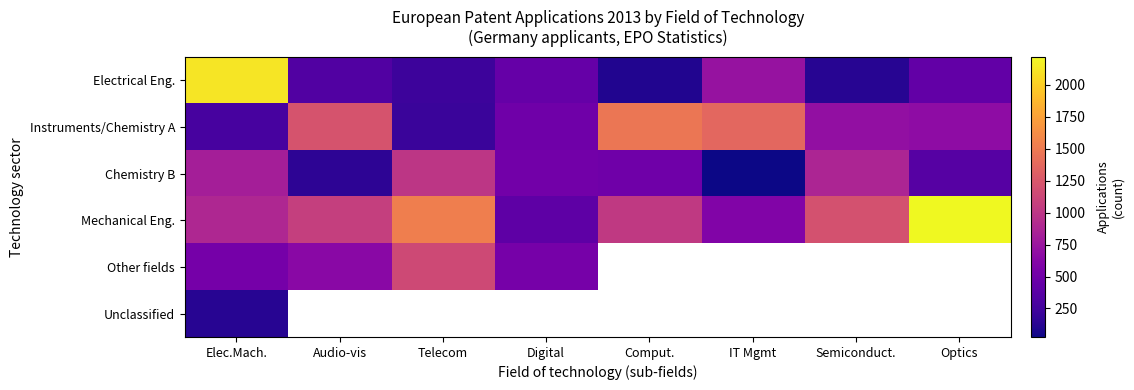

Which category has the lowest value in the Unclassified series?

Elec.Mach.